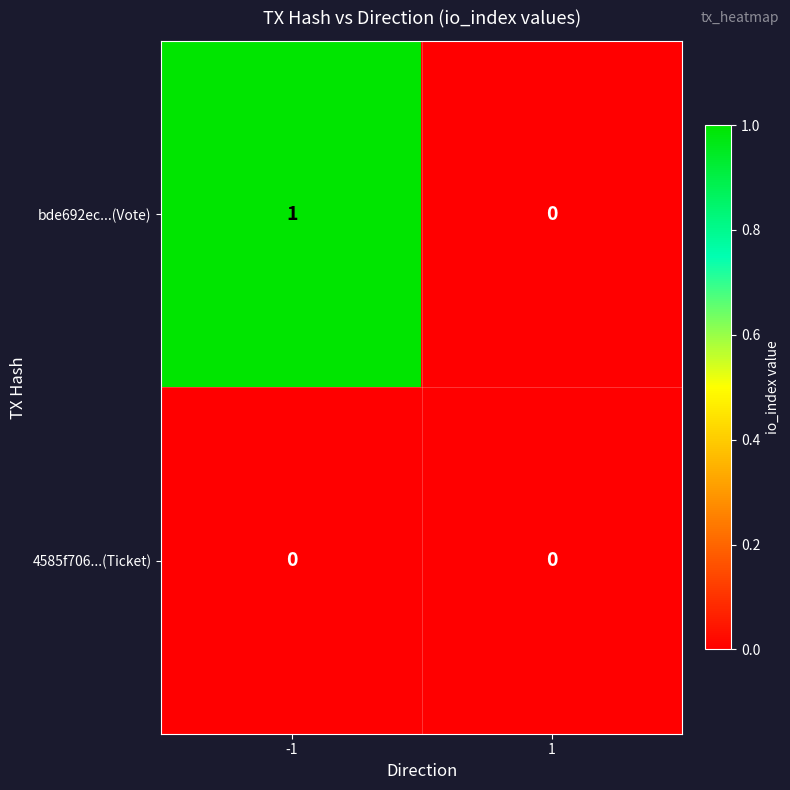

Reading left to right, list all the values displayed in this chart.

bde692ec...(Vote): -1=1	1=0
4585f706...(Ticket): -1=0	1=0